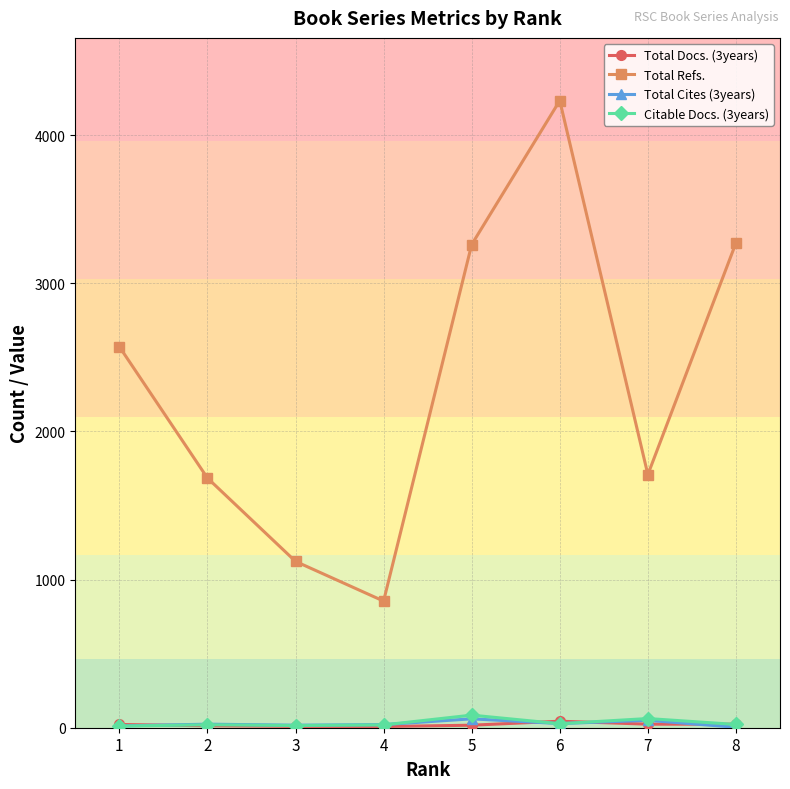

At which category does Total Refs. reach its first local peak?

6